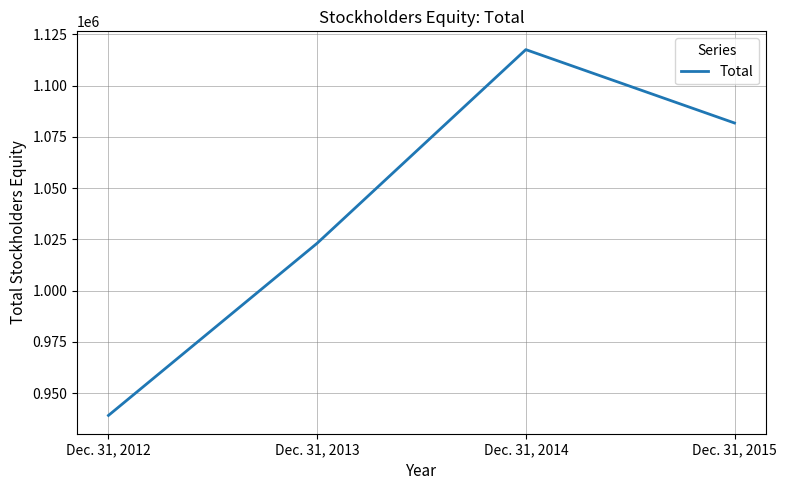

Which category has the lowest value across all series?

Dec. 31, 2012